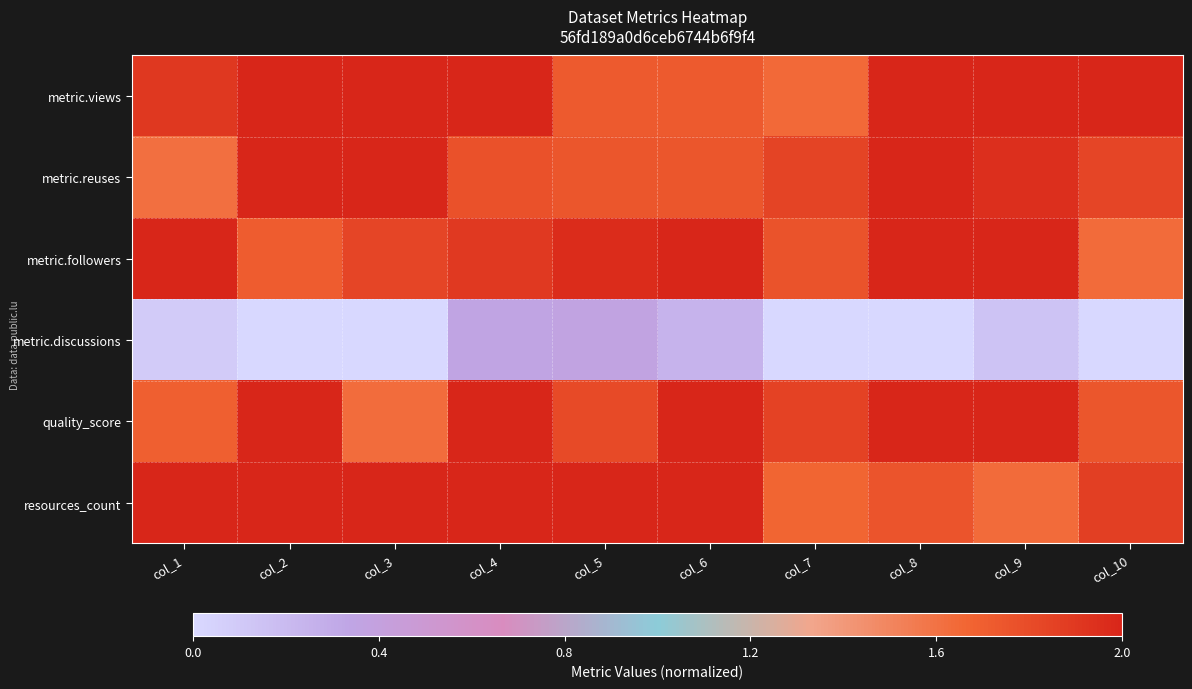

At col_9, list the series in order from smallest to largest.

metric.discussions, resources_count, metric.reuses, metric.views, metric.followers, quality_score